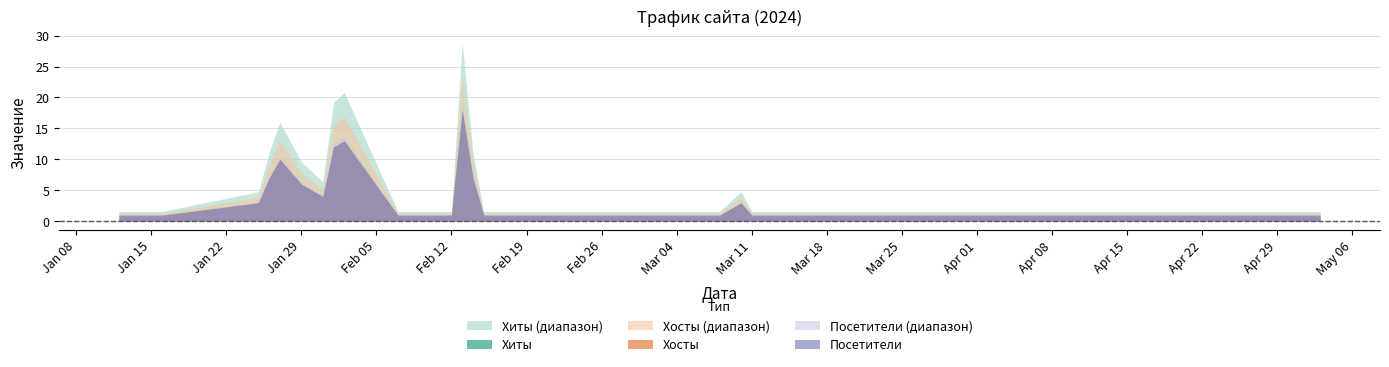

What value does the Хиты series have at 2024-03-10, to the nearest 5?

5